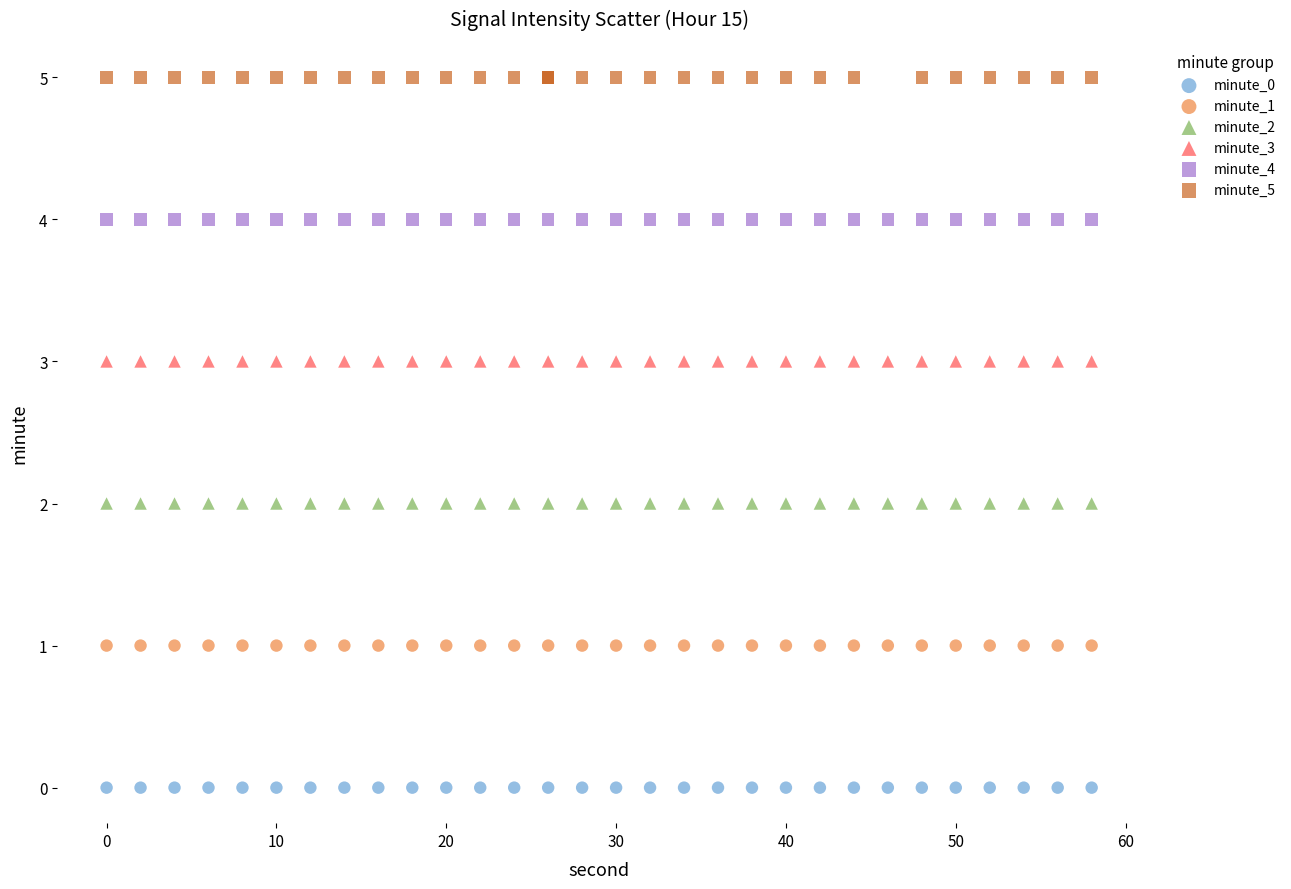

Which series reaches the maximum Y coordinate?

minute_5